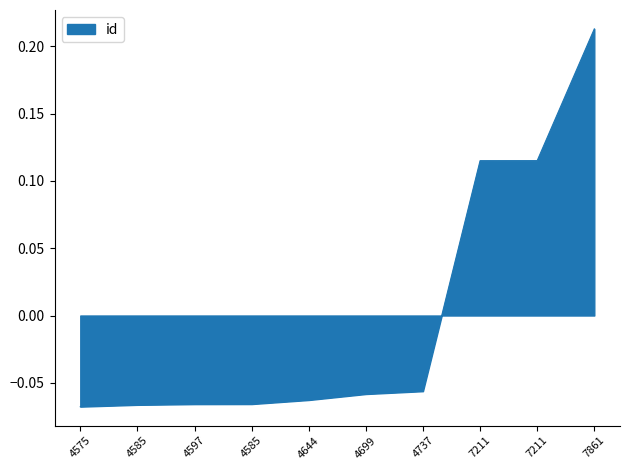

How many lines are shown in the chart?

1